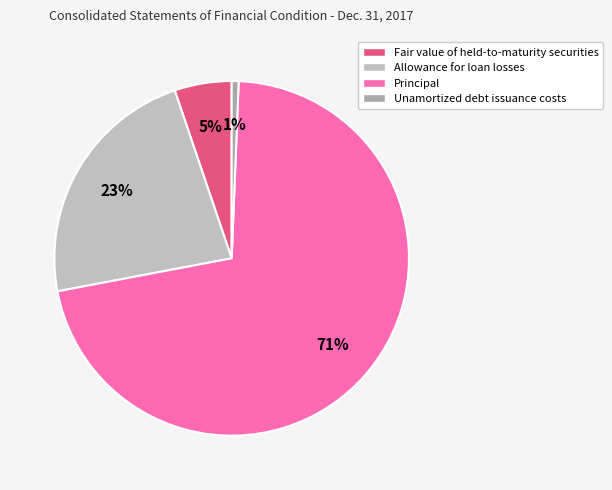

To the nearest percent, what percentage of the pie is Principal?

71%